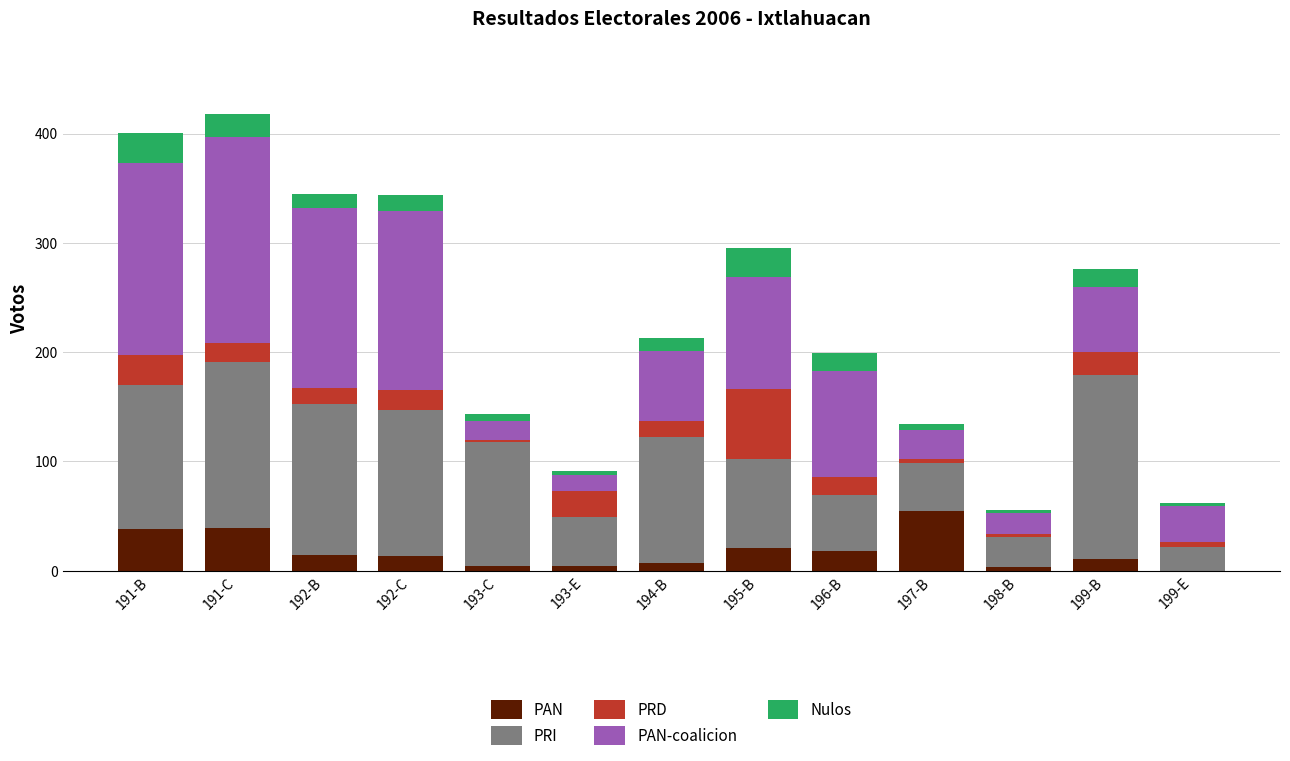

What is the maximum value for PAN?

55